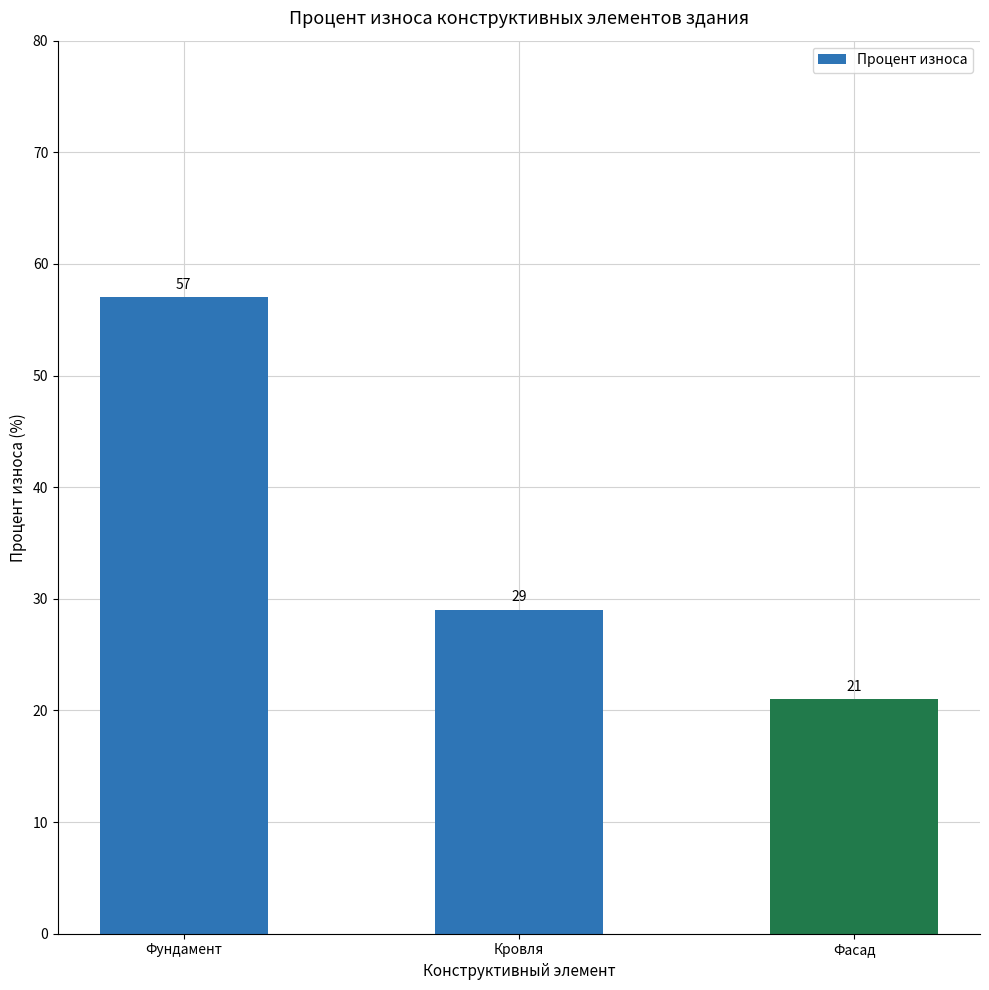

Count the number of data series in this chart.

1